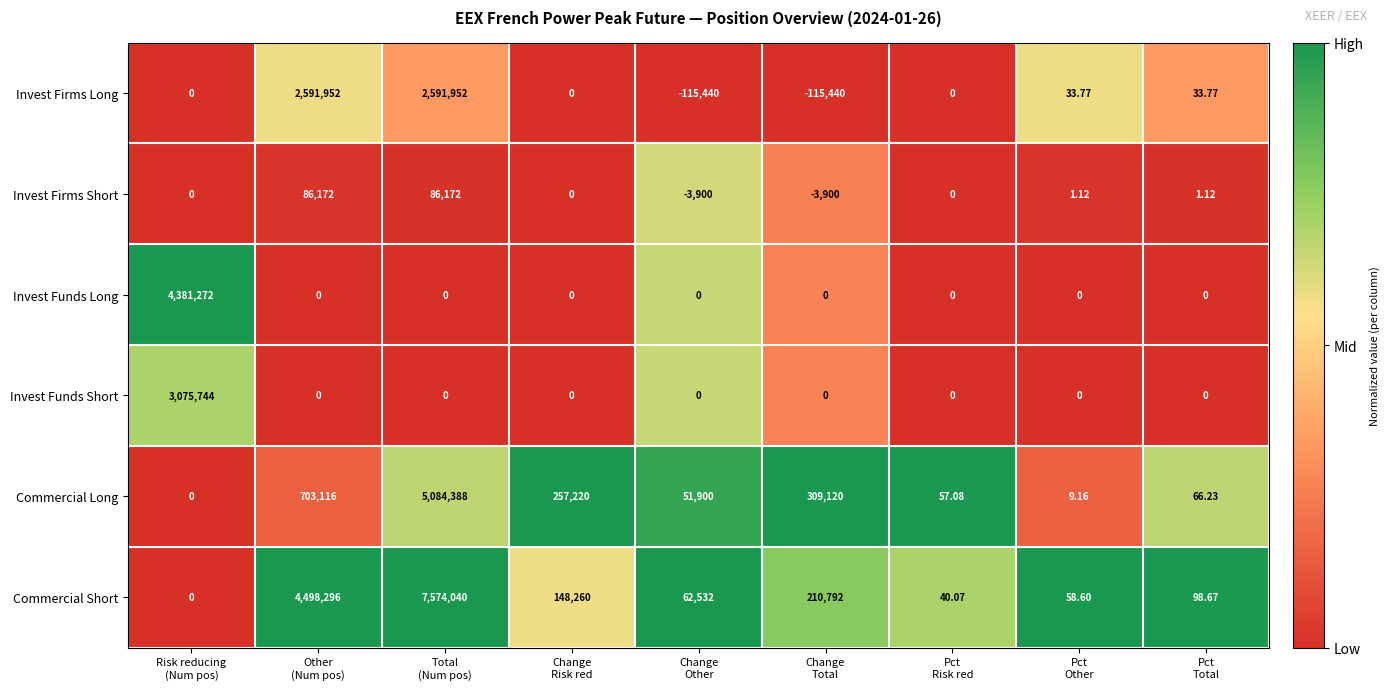

Which series has the largest range (max minus min)?

Commercial Short